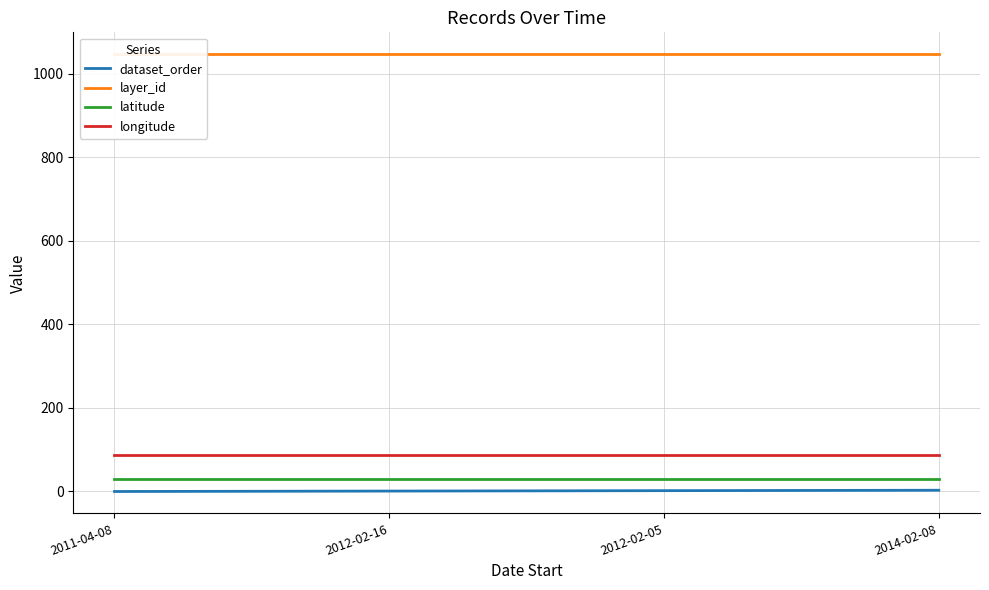

What is the label of the 3rd point from the left?

2012-02-05